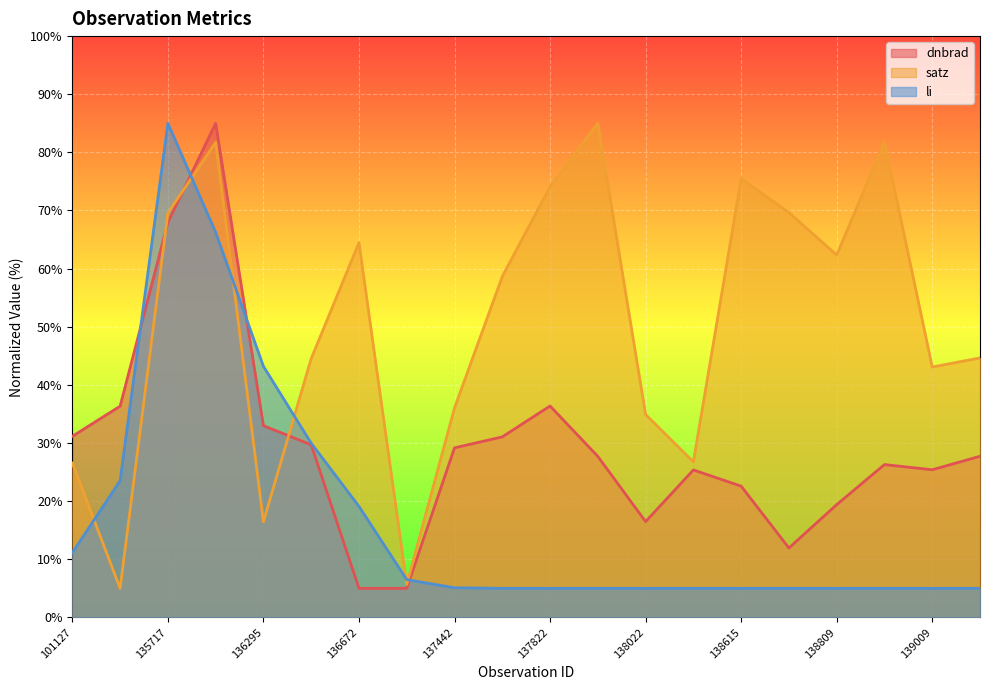

Is it true that li equals 8.3 at 139587?

False